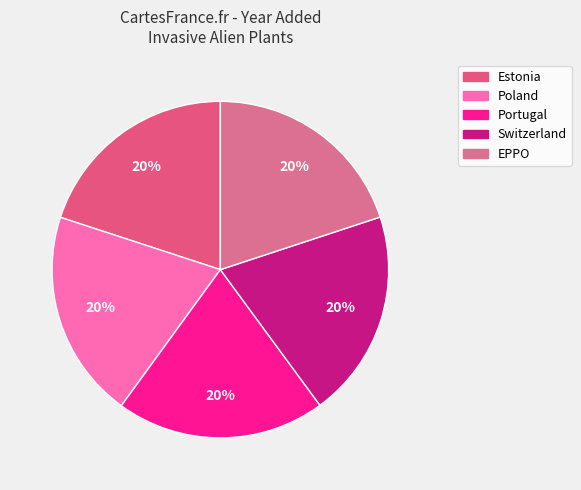

What portion of the pie excludes Estonia?

80.0%